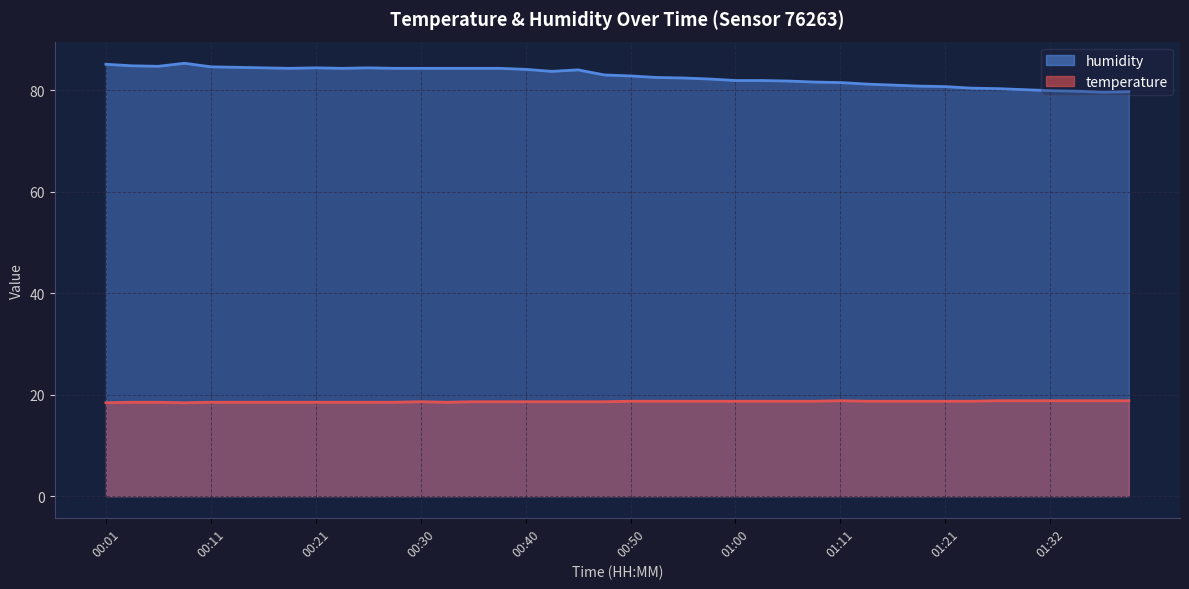

What position from the left is 01:29?

36